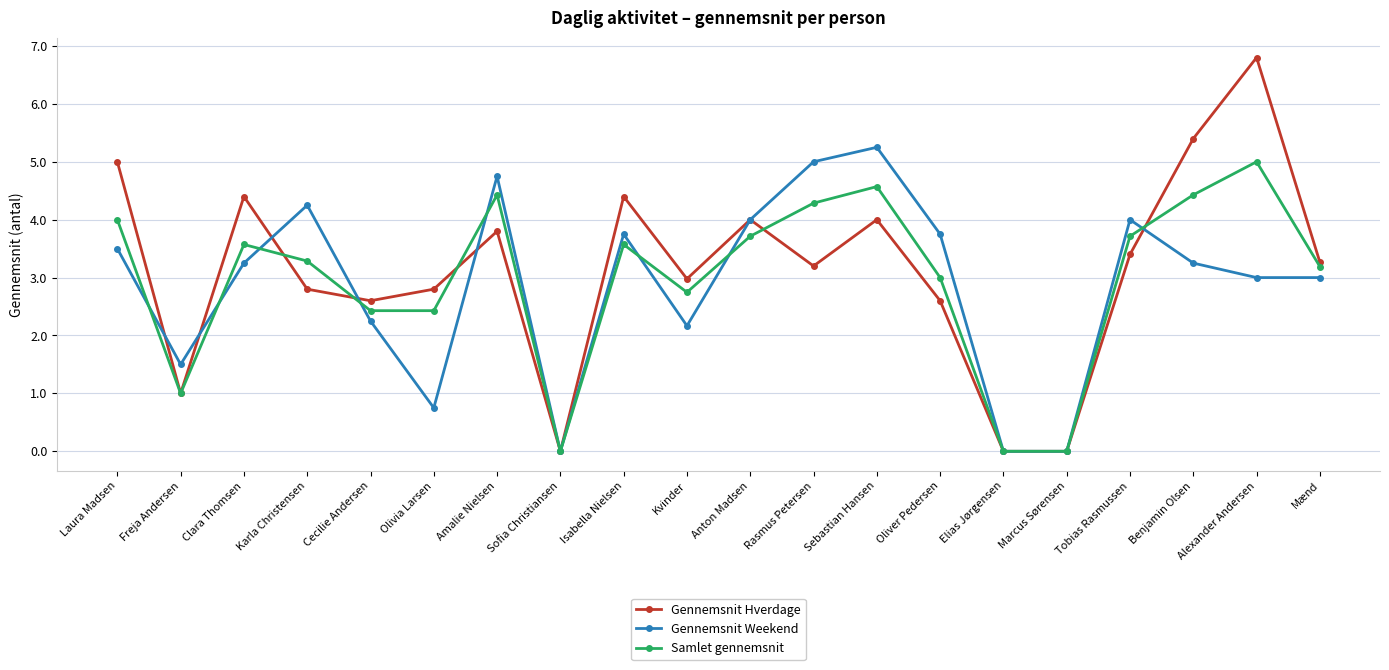

Is this an area chart (filled region under the line)?

No